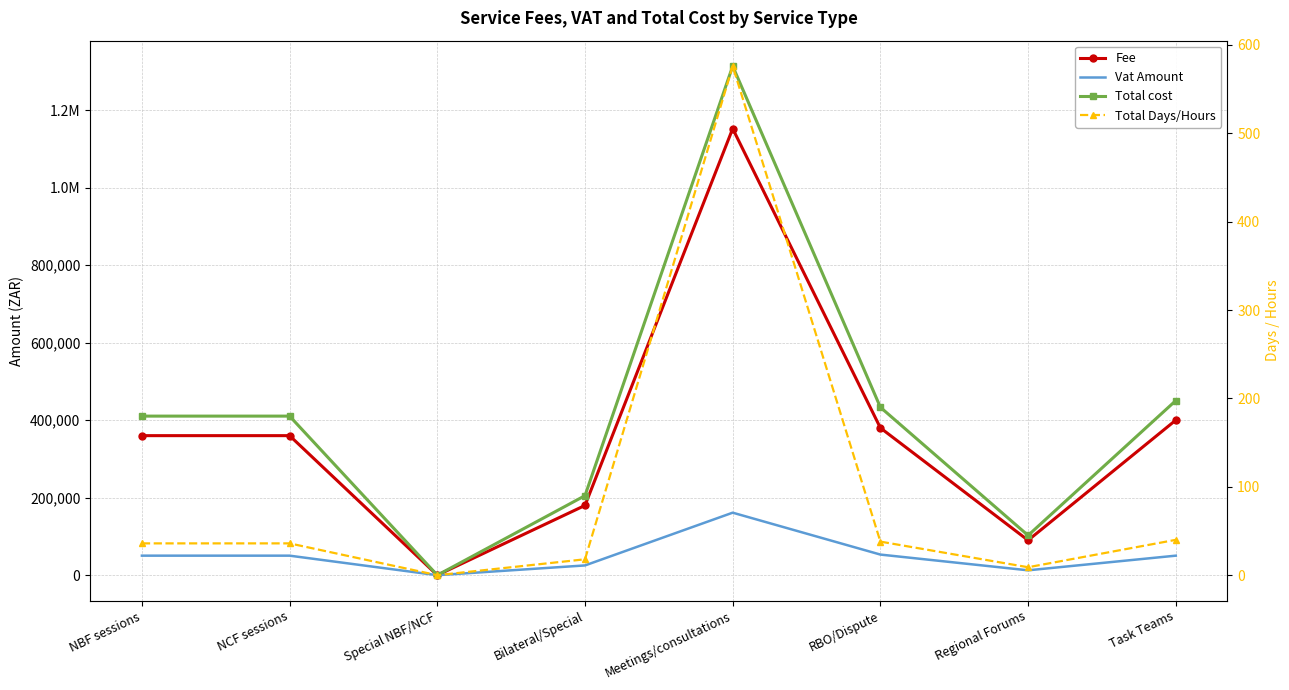

How many lines are shown in the chart?

4